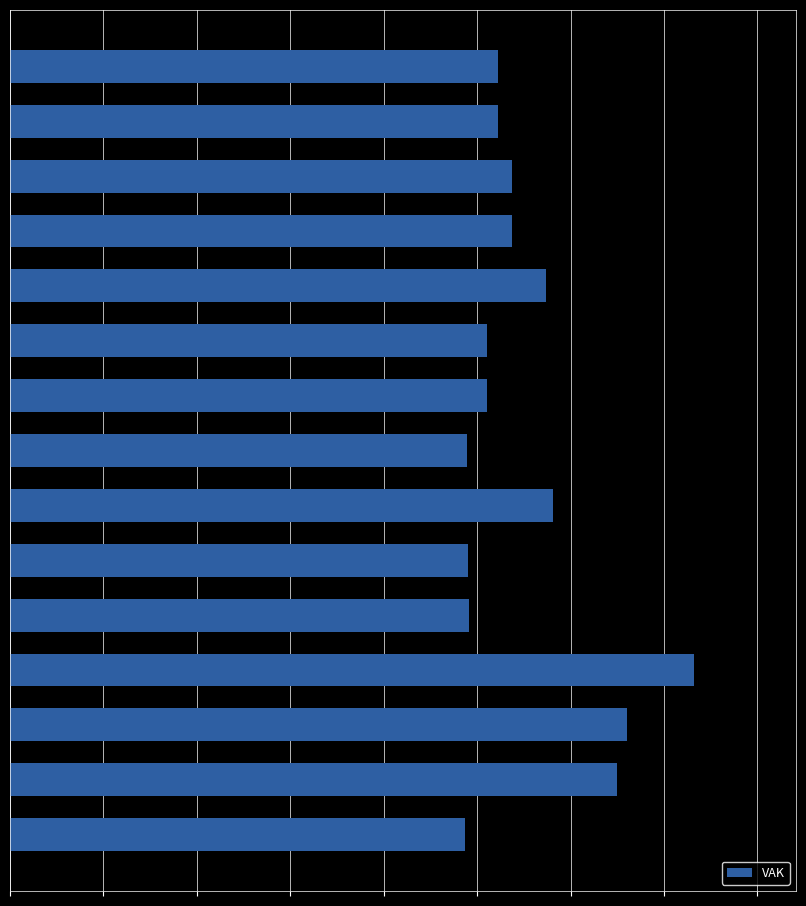

What is the average value?

27659